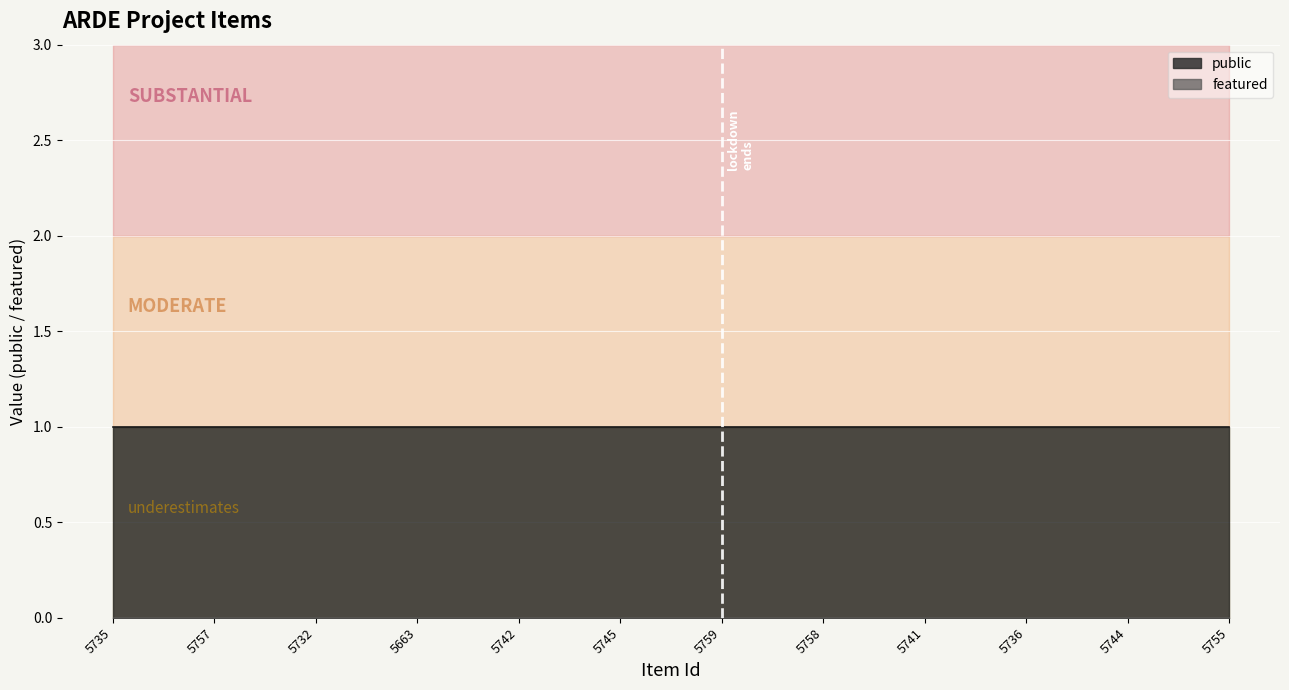

True or false: public has a value of 0 at 5735.

False